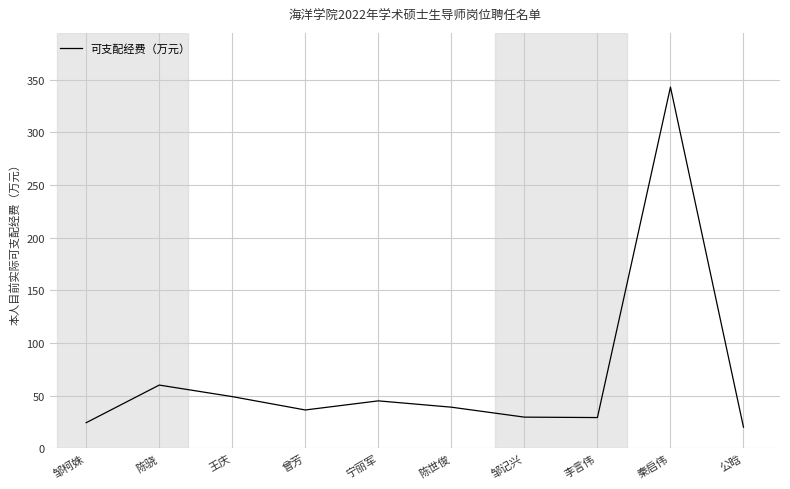

At which category does the chart reach its peak across all series?

秦启伟